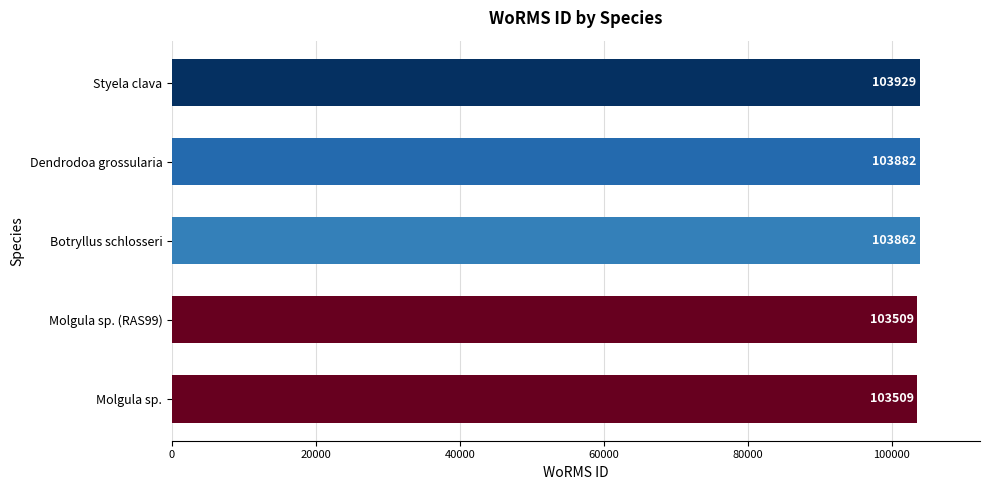

Is it true that the value at Molgula sp. is 103509?

True